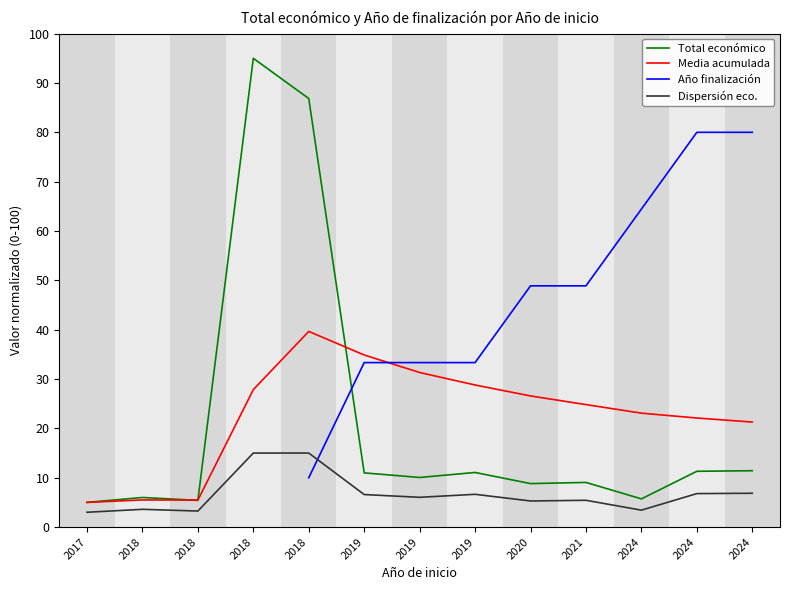

Reading left to right, extract all data points from this chart.

5.0	6.0	5.4	95.0	86.9	11.0	10.0	11.1	8.8	9.0	5.7	11.3	11.4